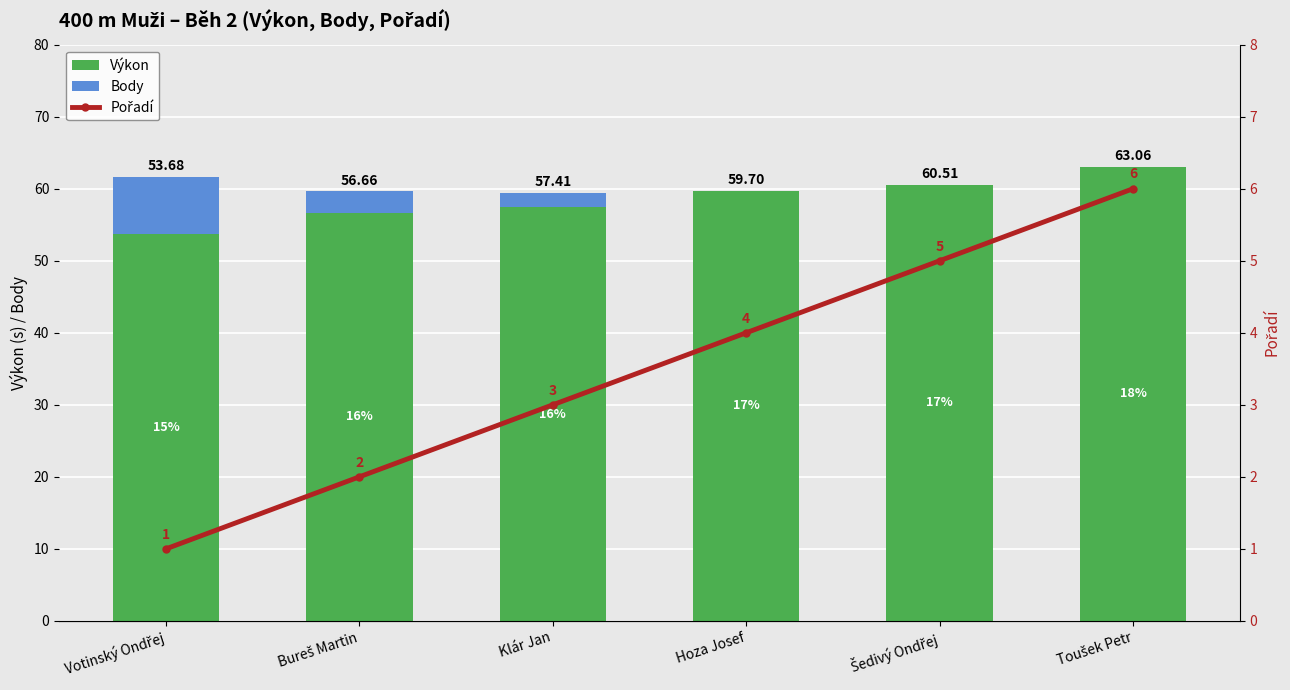

What is the maximum value shown in the chart?

63.1